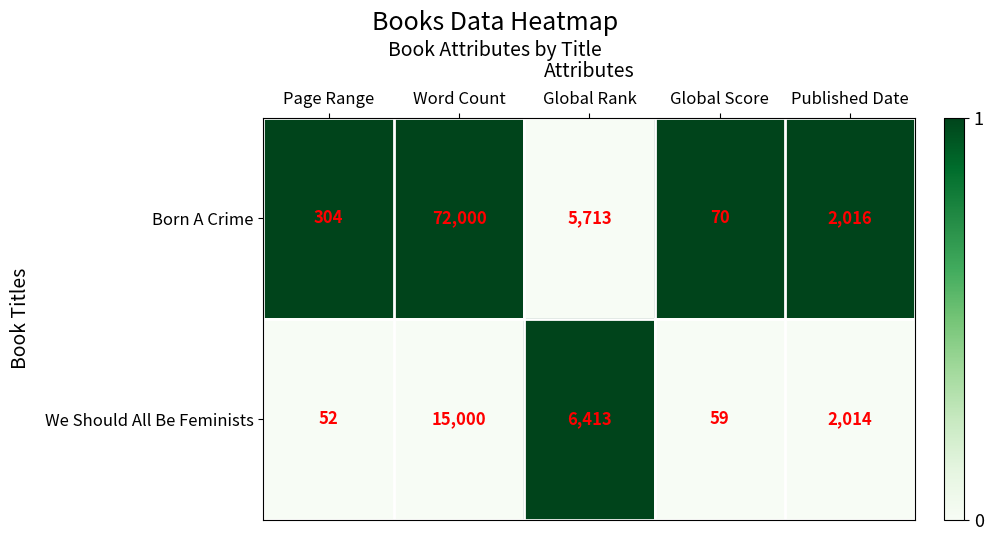

Reading left to right, list all the values displayed in this chart.

Born A Crime: Page Range=304	Word Count=72000	Global Rank=5713	Global Score=70	Published Date=2016
We Should All Be Feminists: Page Range=52	Word Count=15000	Global Rank=6413	Global Score=59	Published Date=2014